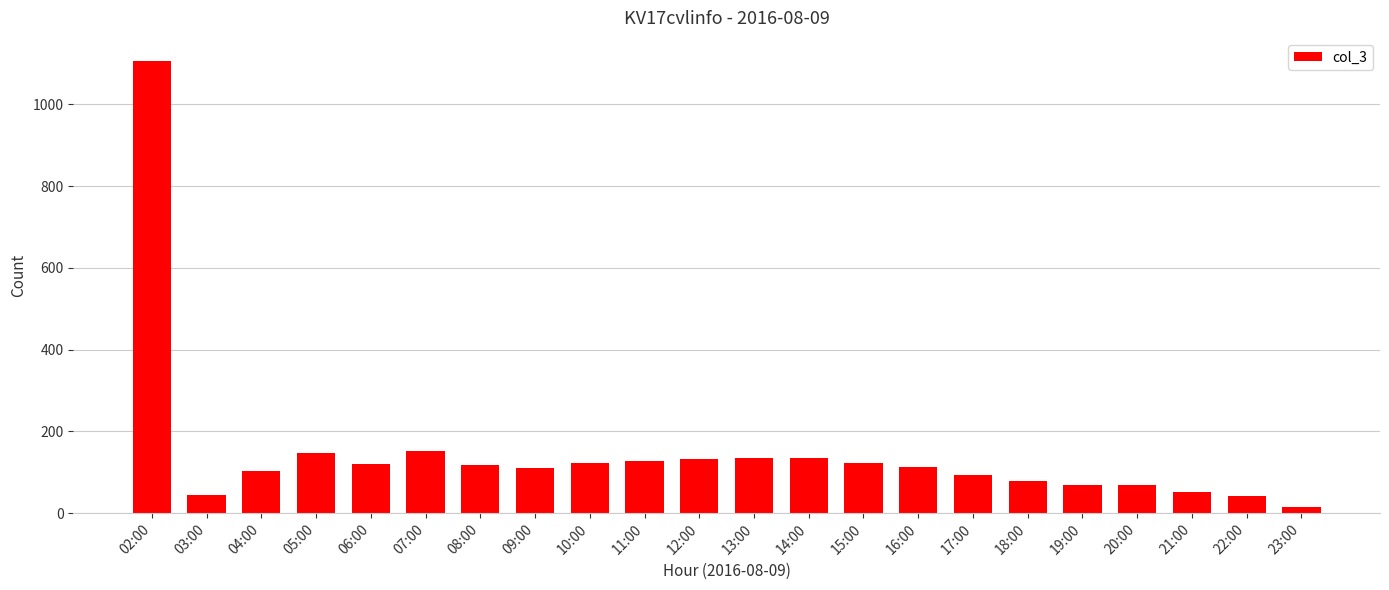

Which category has the highest value across all series?

02:00